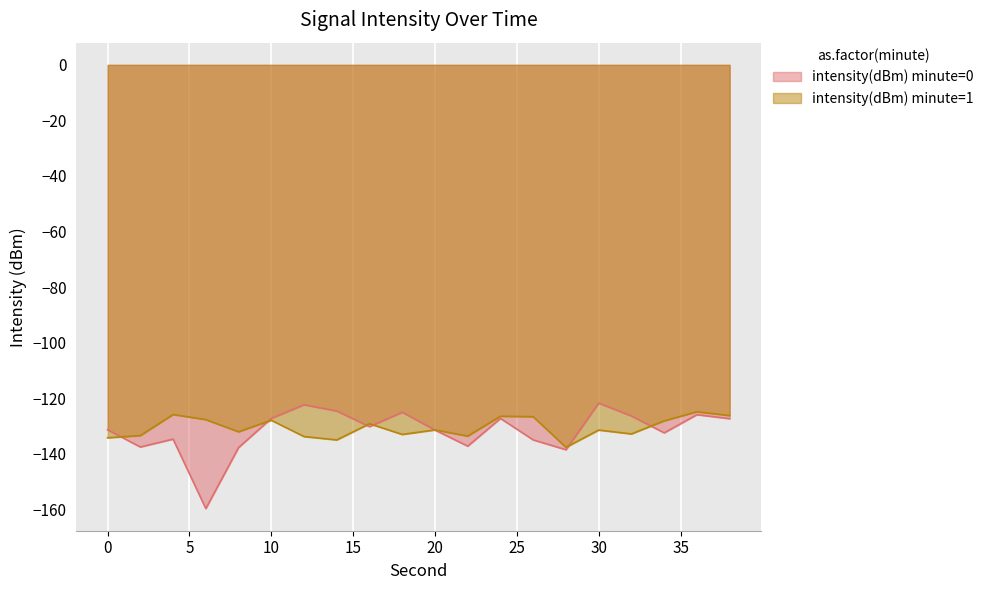

Which series has the largest range (max minus min)?

intensity(dBm) minute=0